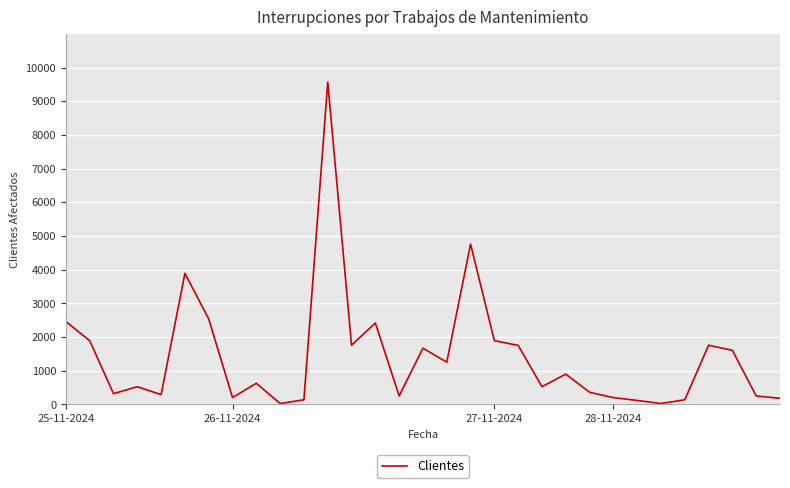

What is the difference between the maximum and minimum values?

9542